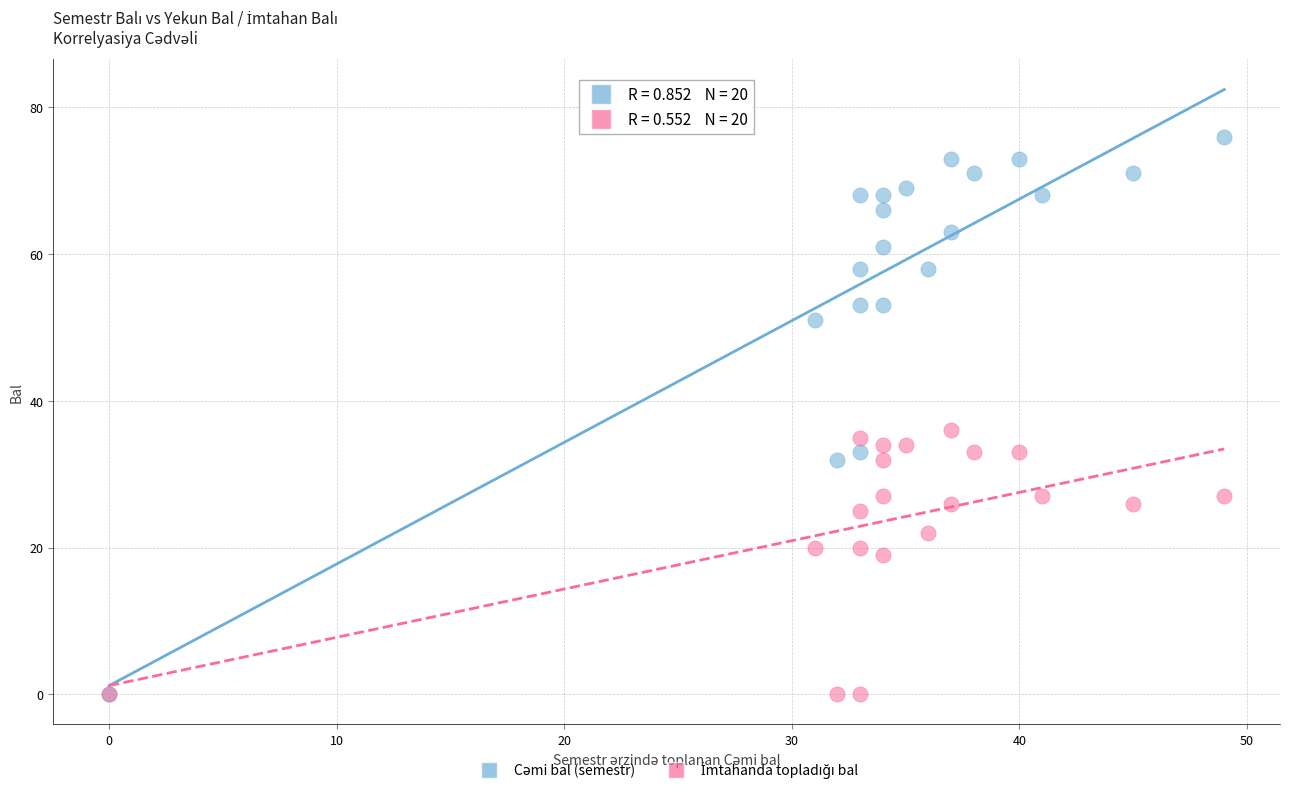

Across all series, what Y value is closest to 38?

36